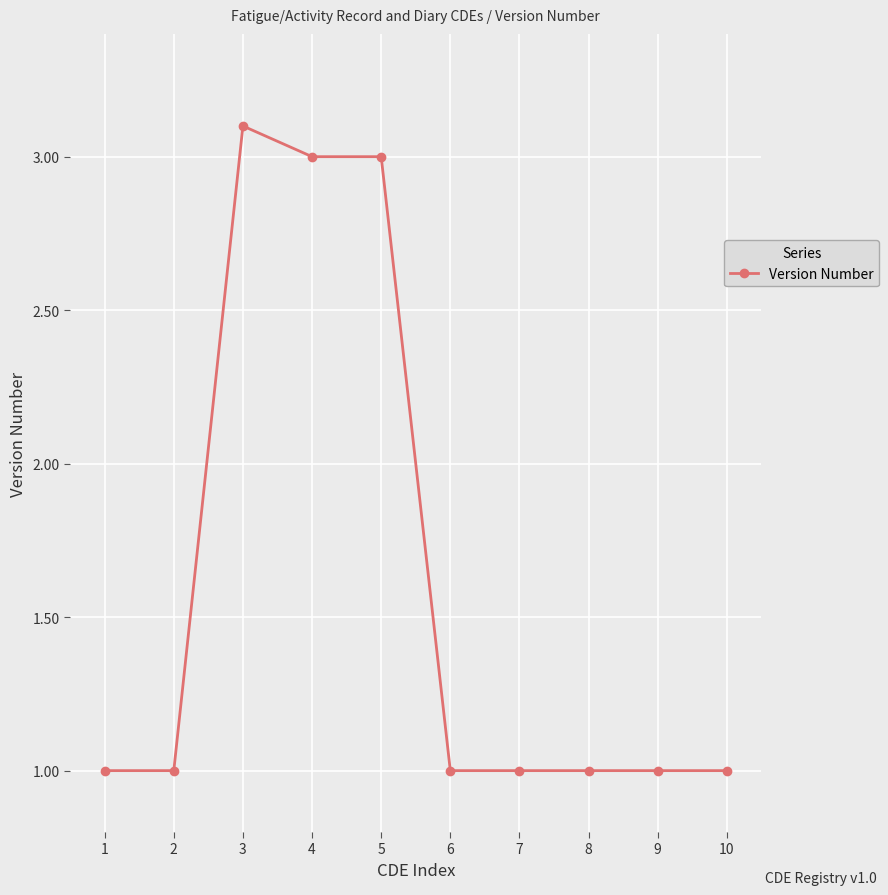

The chart shows a value of 3.0 at 4. True or false?

True